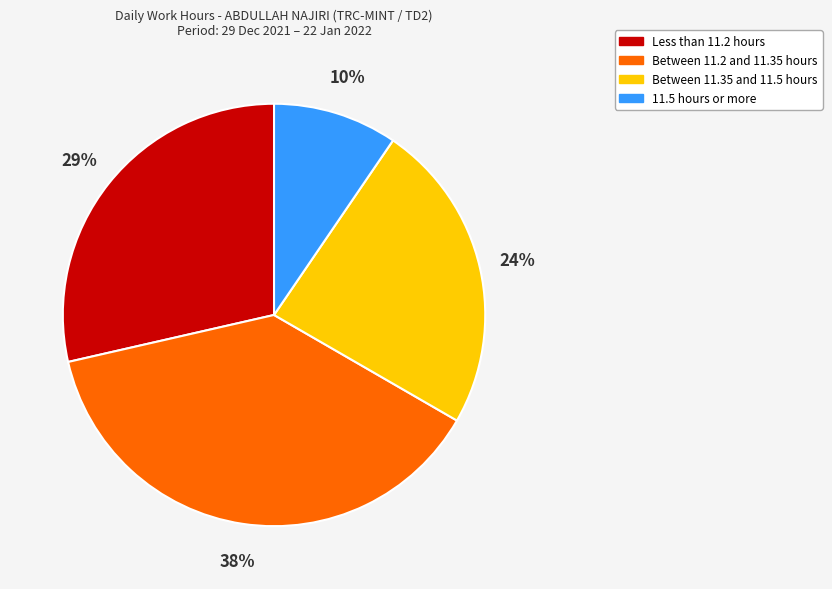

Is there a majority slice in this chart?

No